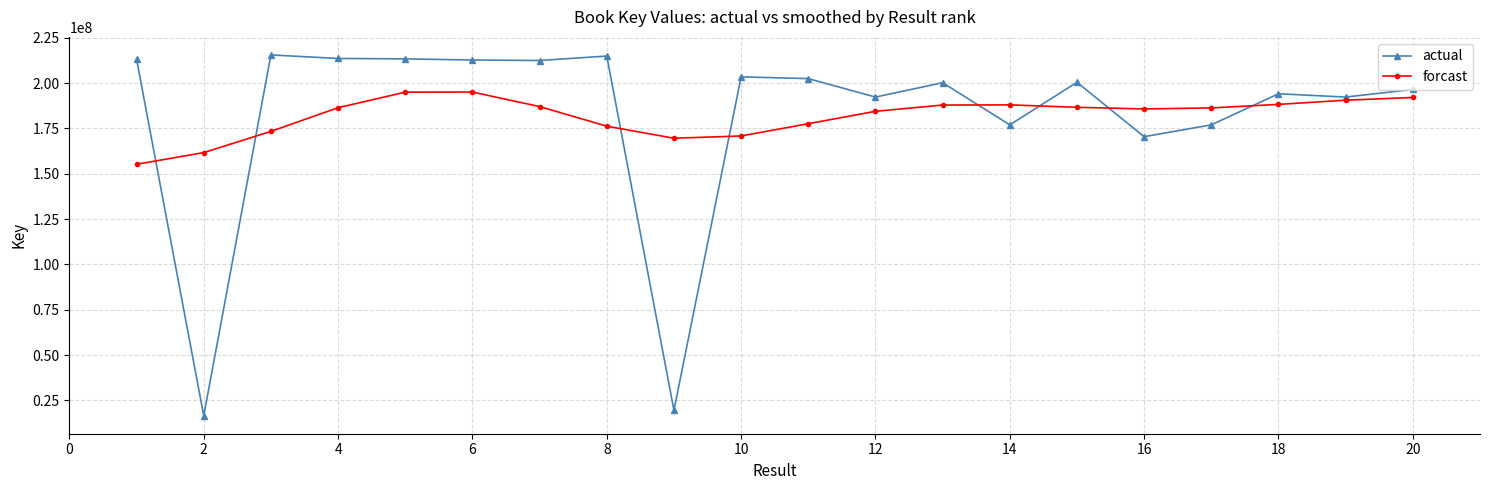

At how many categories does at least one series exceed 101964999?

20